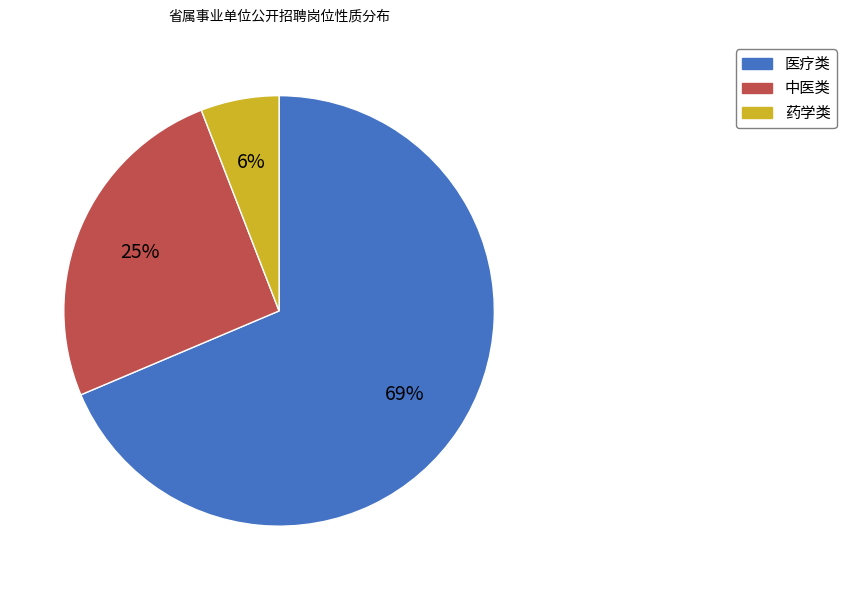

To the nearest percent, what is the combined percentage of 医疗类 and 中医类?

94%